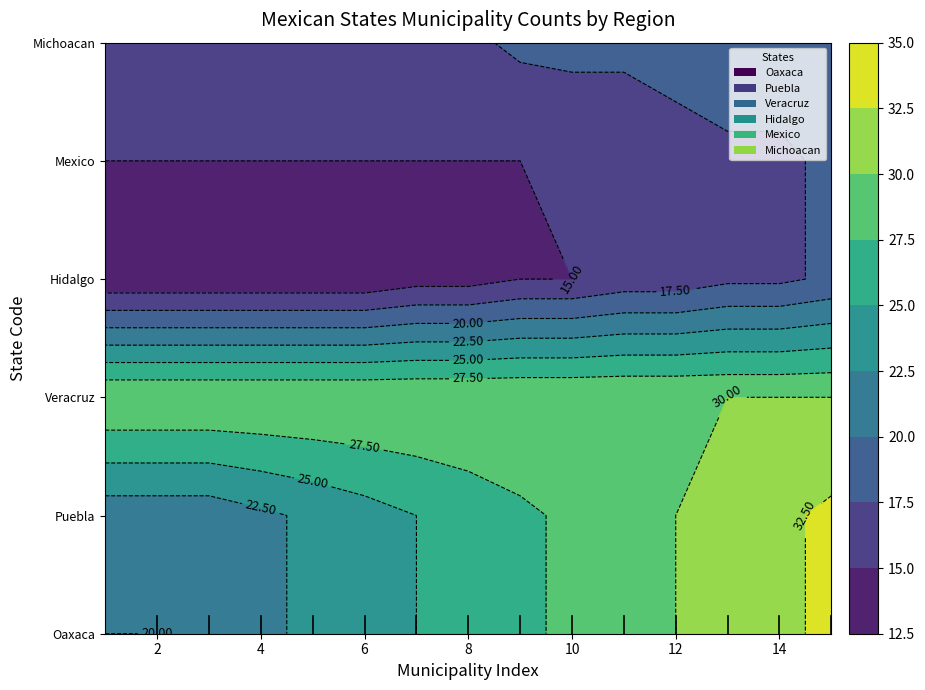

Reading left to right, list all the values displayed in this chart.

Oaxaca: 1=20	2=20	3=21	4=22	5=23	6=24	7=25	8=26	9=27	10=28	11=29	12=30	13=31	14=32	15=33
Puebla: 1=21	2=21	3=21	4=22	5=23	6=24	7=25	8=26	9=27	10=28	11=29	12=30	13=31	14=32	15=33
Veracruz: 1=30	2=30	3=30	4=30	5=30	6=30	7=30	8=30	9=30	10=30	11=30	12=30	13=30	14=30	15=30
Hidalgo: 1=13	2=13	3=13	4=13	5=13	6=13	7=14	8=14	9=15	10=15	11=16	12=16	13=17	14=17	15=18
Mexico: 1=15	2=15	3=15	4=15	5=15	6=15	7=15	8=15	9=15	10=16	11=16	12=16	13=17	14=17	15=18
Michoacan: 1=16	2=16	3=16	4=16	5=16	6=17	7=17	8=17	9=18	10=18	11=18	12=19	13=19	14=19	15=20